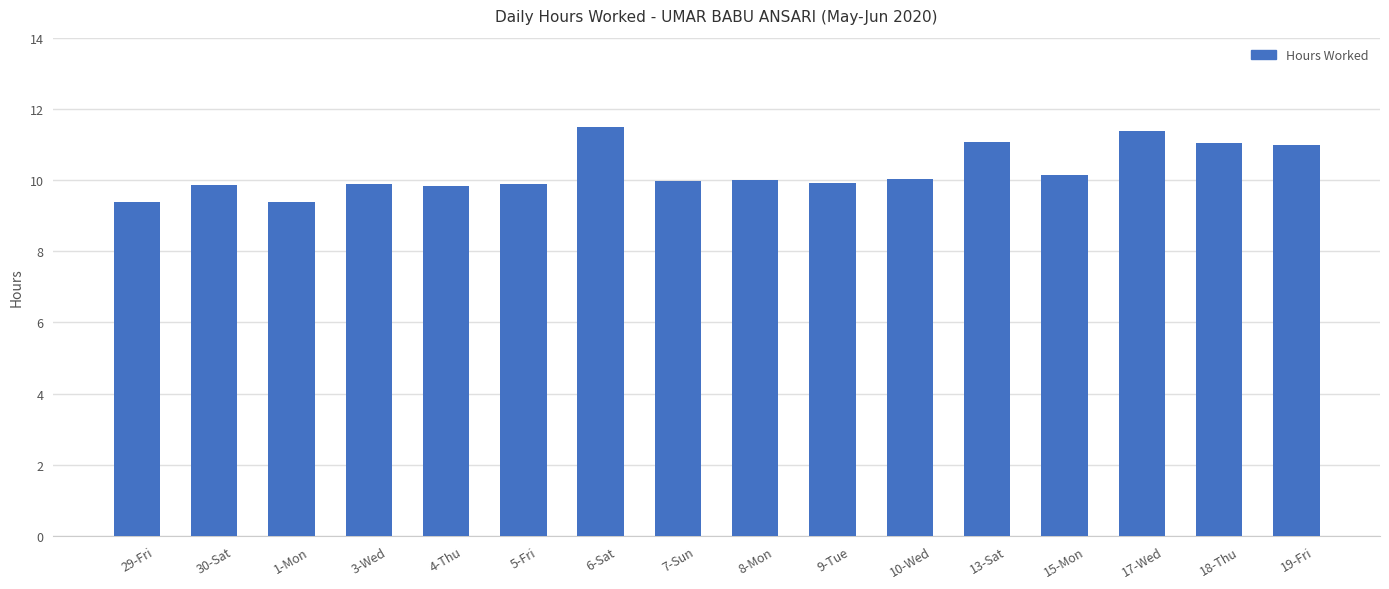

What is the ratio of the value at 18-Thu to the value at 13-Sat?

1.0